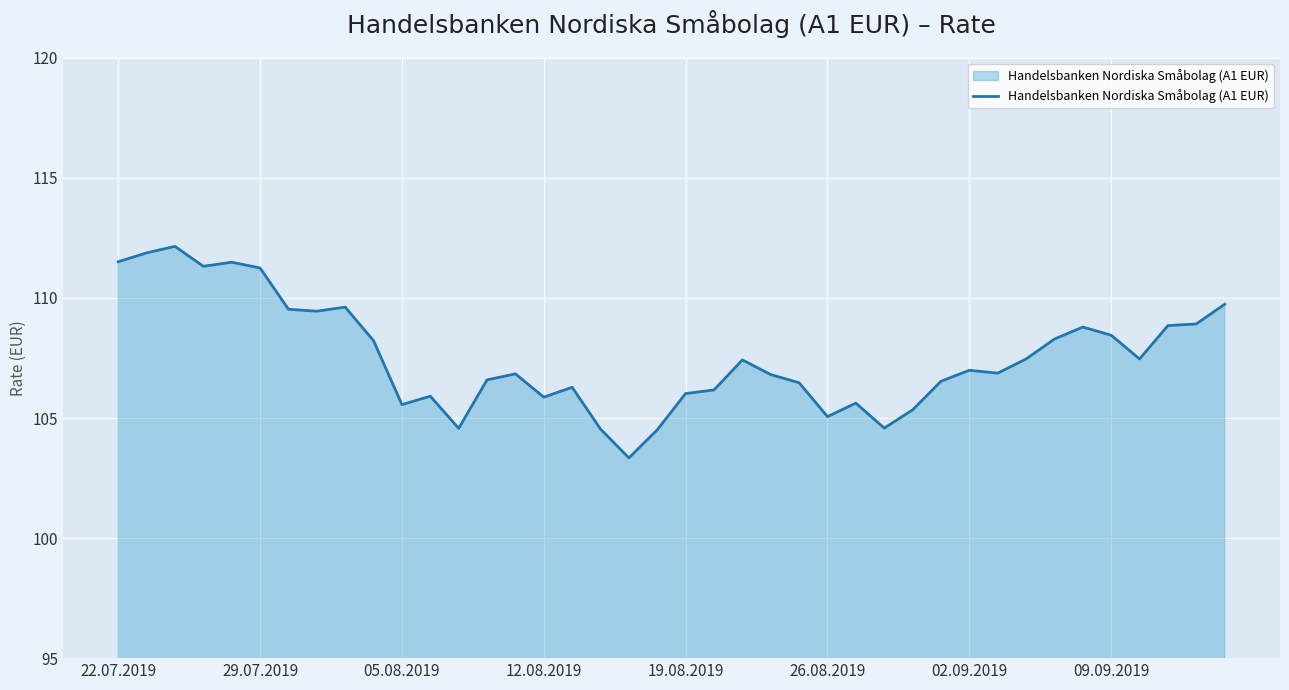

What is the maximum value shown in the chart?

112.2